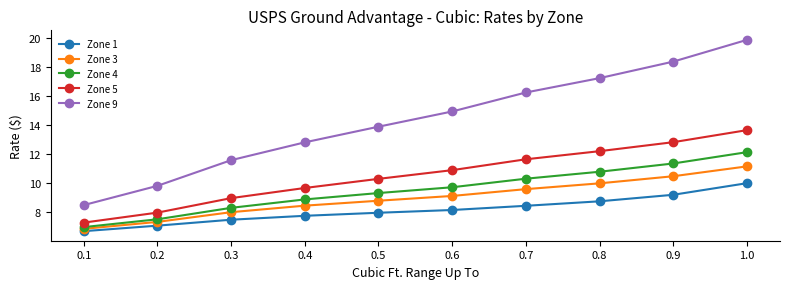

What is the spread (max minus min) of values at 0.3?

4.1